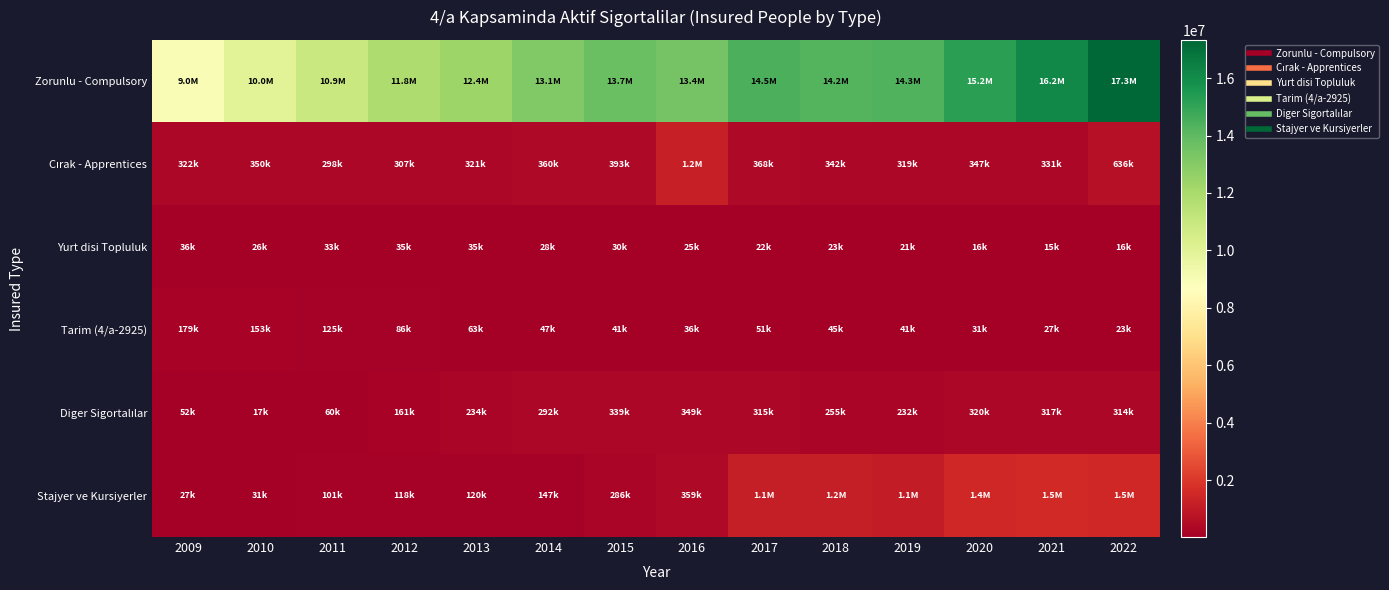

Which series has the largest total across all categories?

Zorunlu - Compulsory